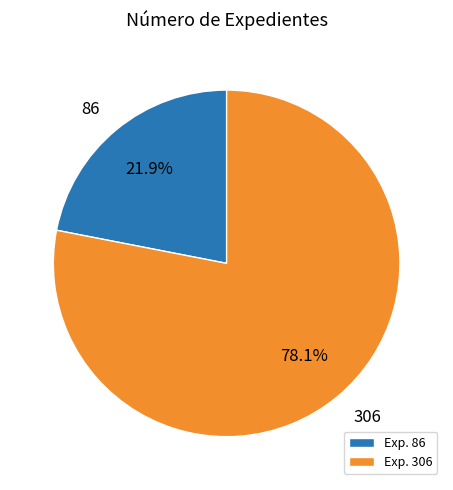

What percentage do 86 and 306 together represent?

100.0%